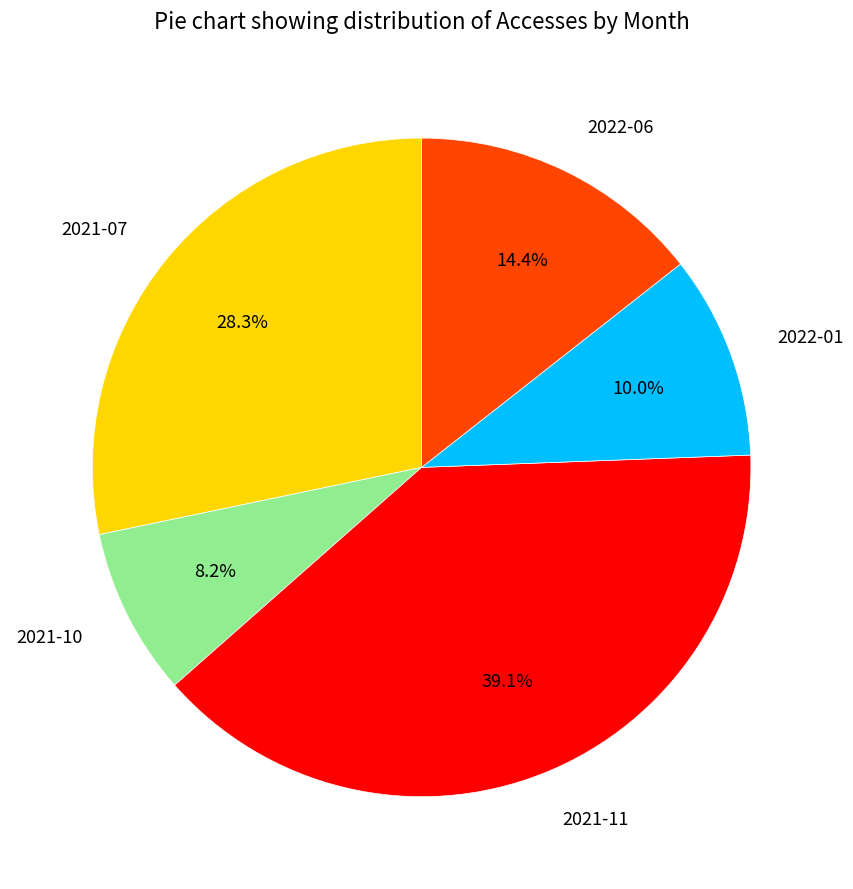

Count the number of slices in the pie.

5